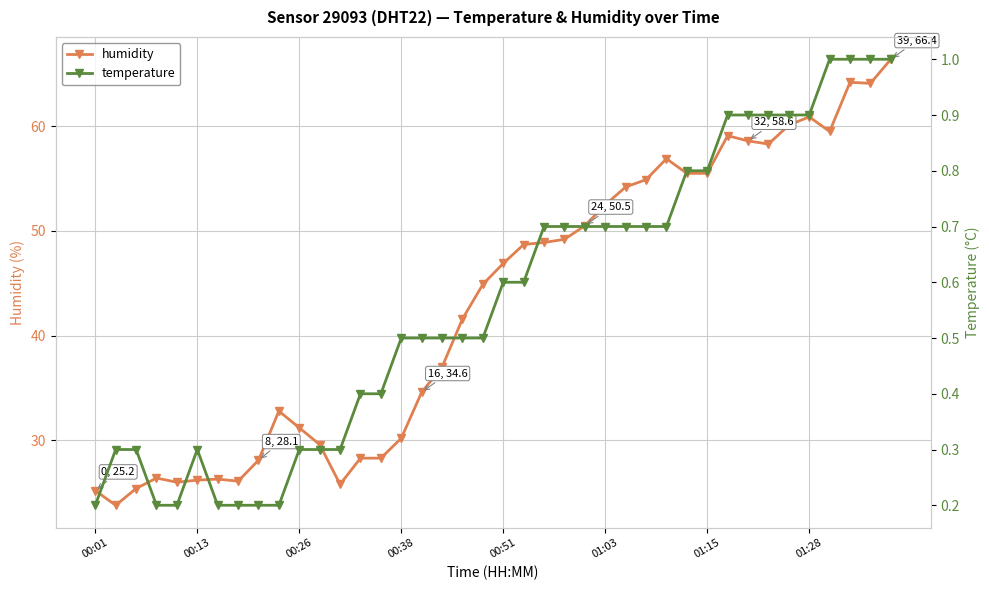

What is the maximum value for humidity?

66.4